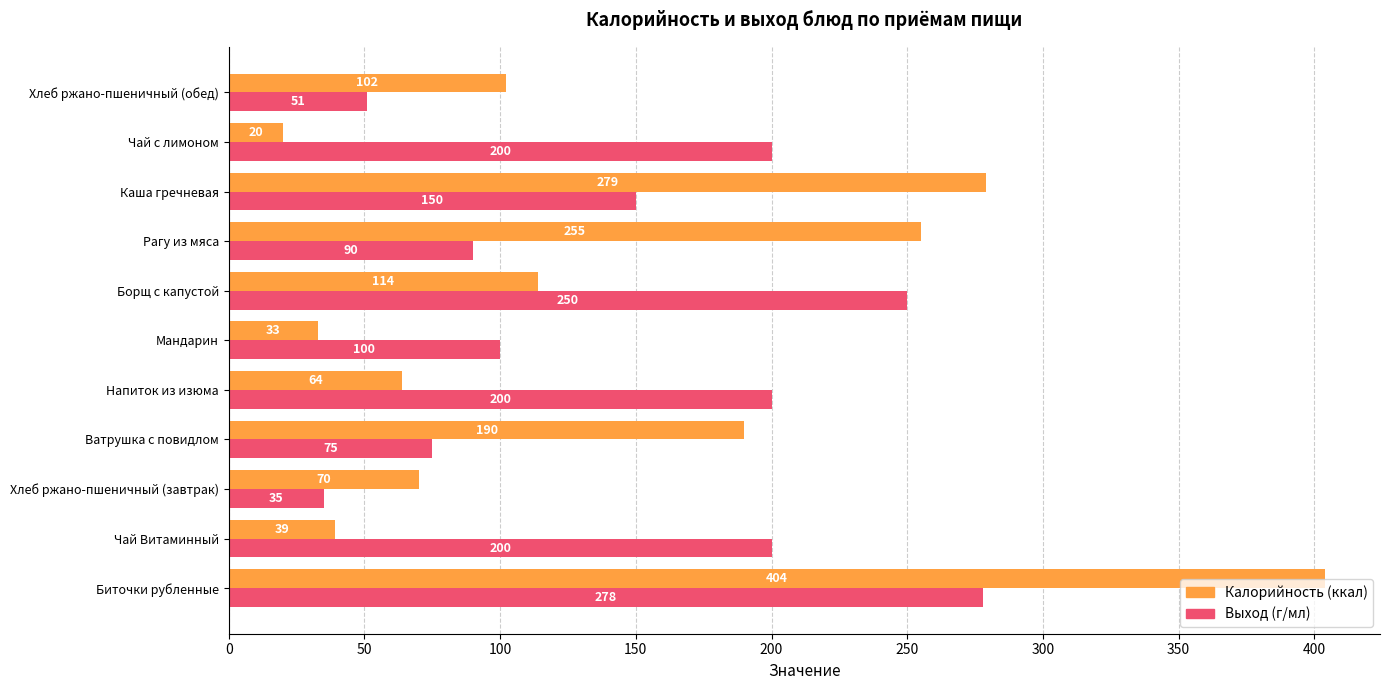

Count the number of categories in the chart.

11